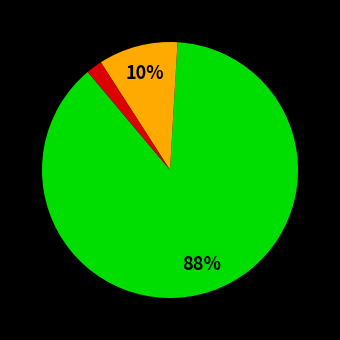

Does any single category account for the majority?

Yes